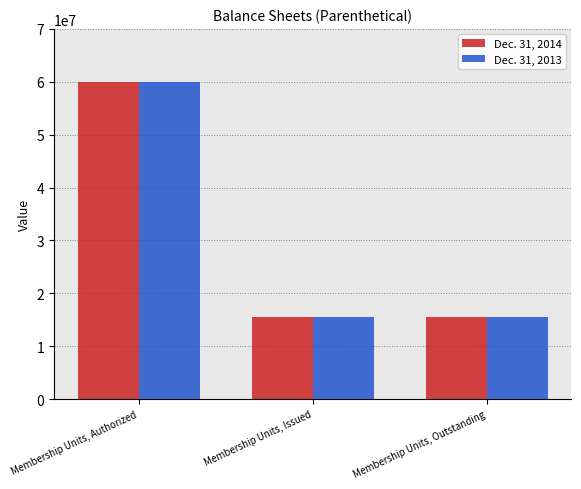

Reading left to right, transcribe all the data shown in this chart.

Dec. 31, 2014: 60000000	15490480	15490480
Dec. 31, 2013: 60000000	15490480	15490480